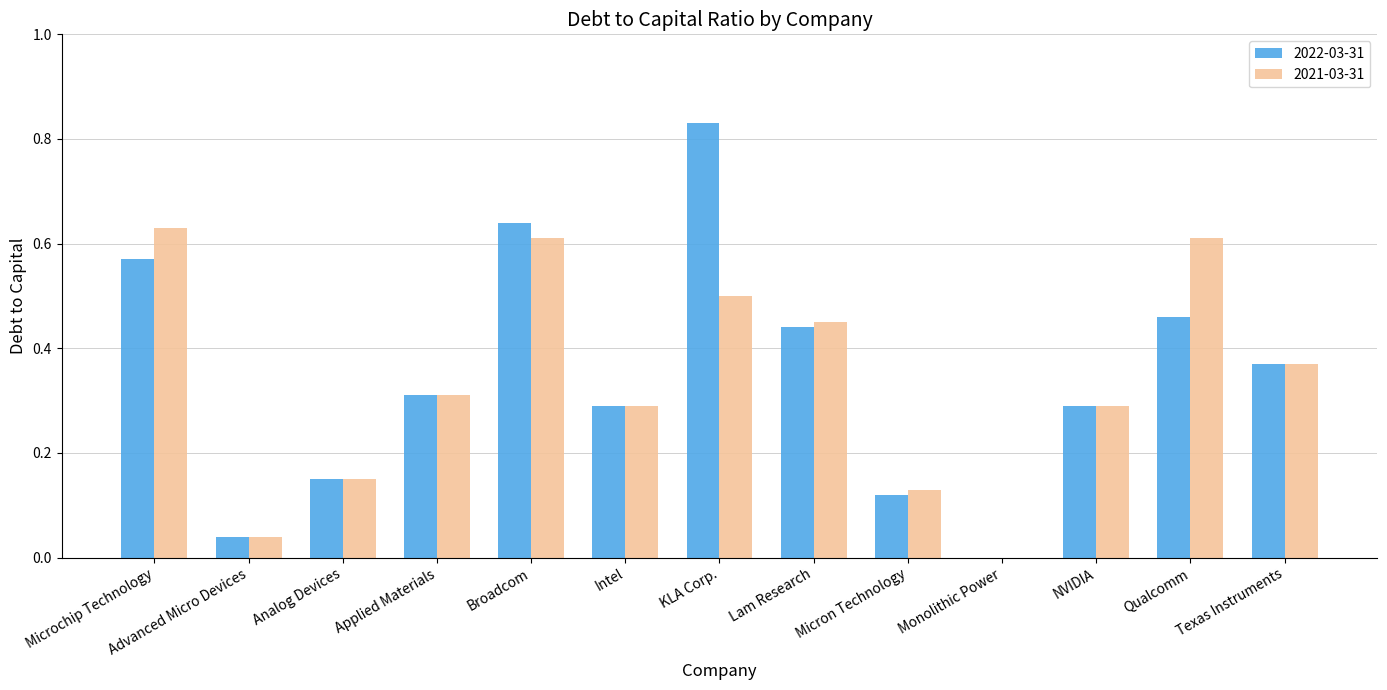

Is the value of 2021-03-31 at Monolithic Power greater than the value of 2022-03-31 at NVIDIA?

No